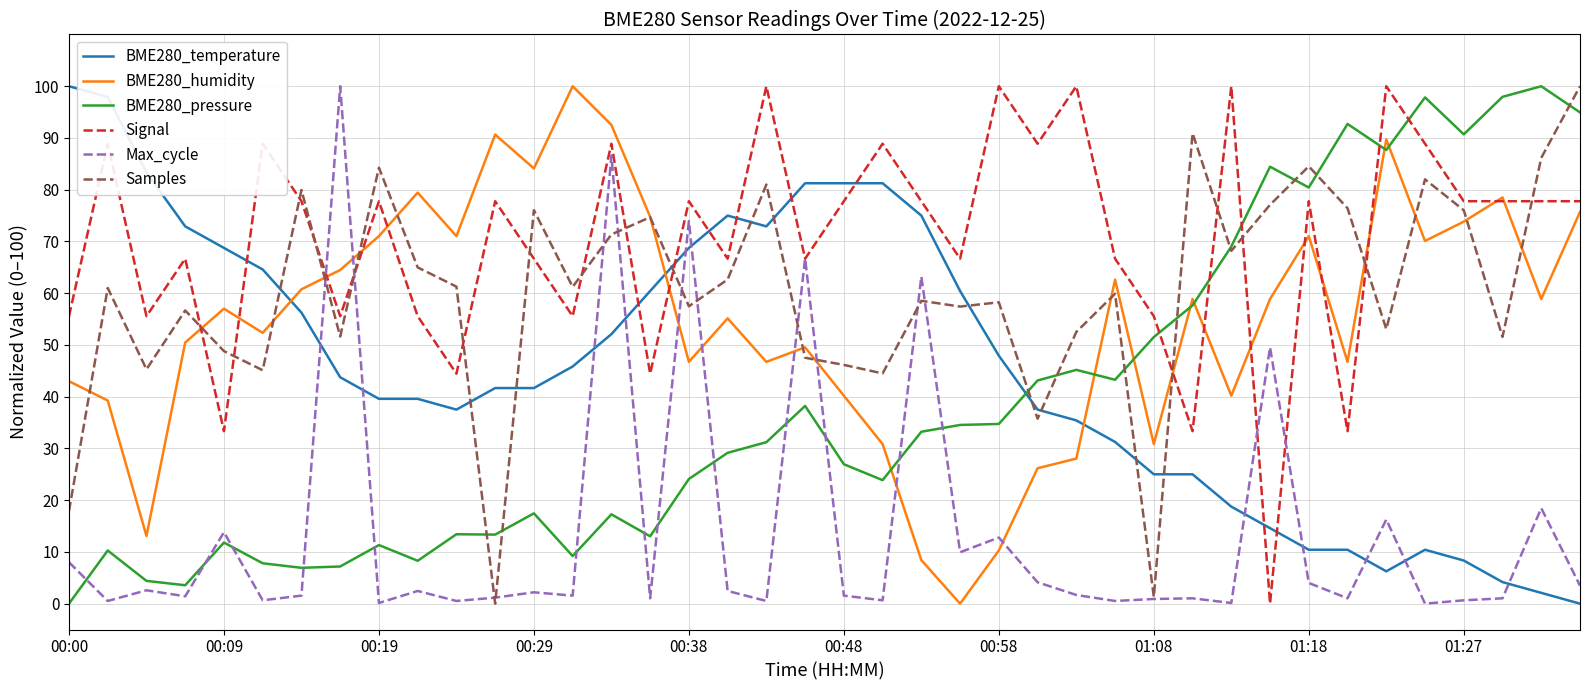

What is the maximum value for BME280_pressure?

100.0